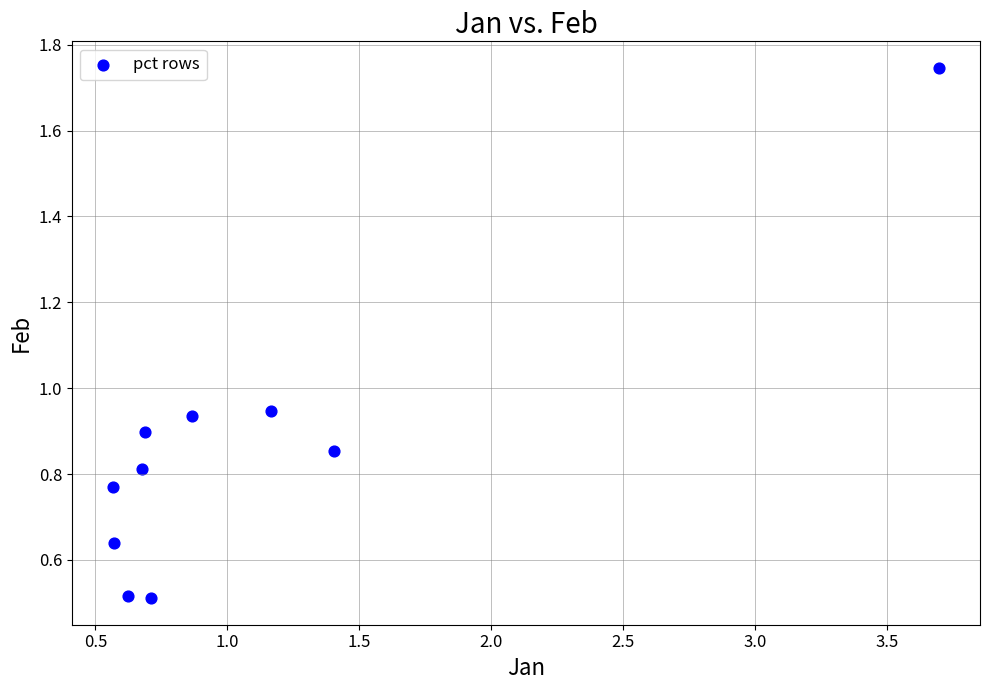

What is the range of X values (max minus min)?

3.1